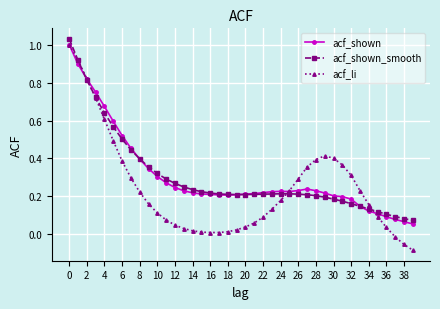

Does the chart have visible grid lines?

Yes